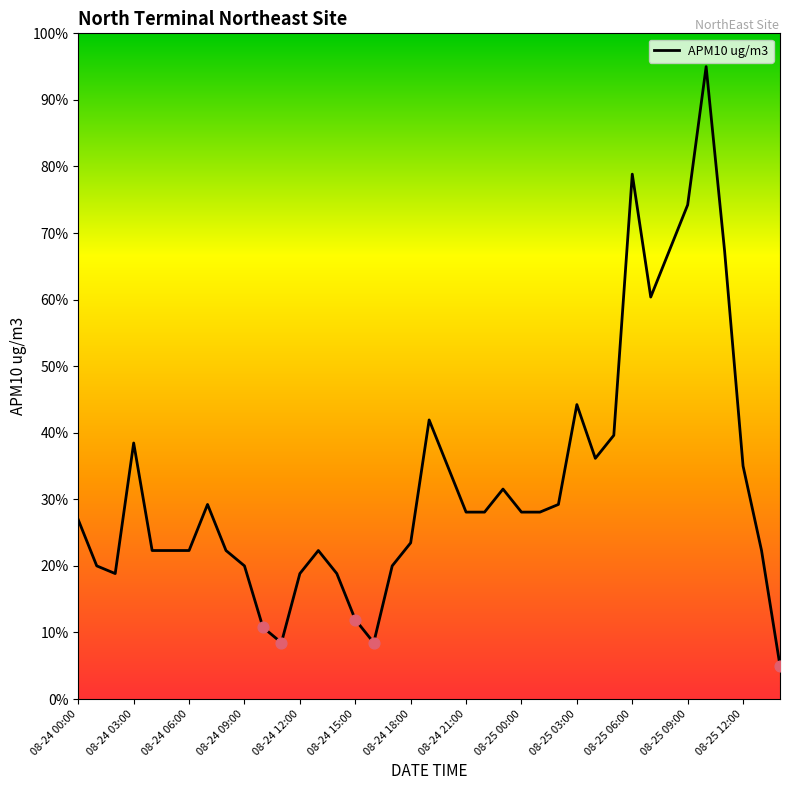

What is the difference between the maximum and minimum values?

90.0